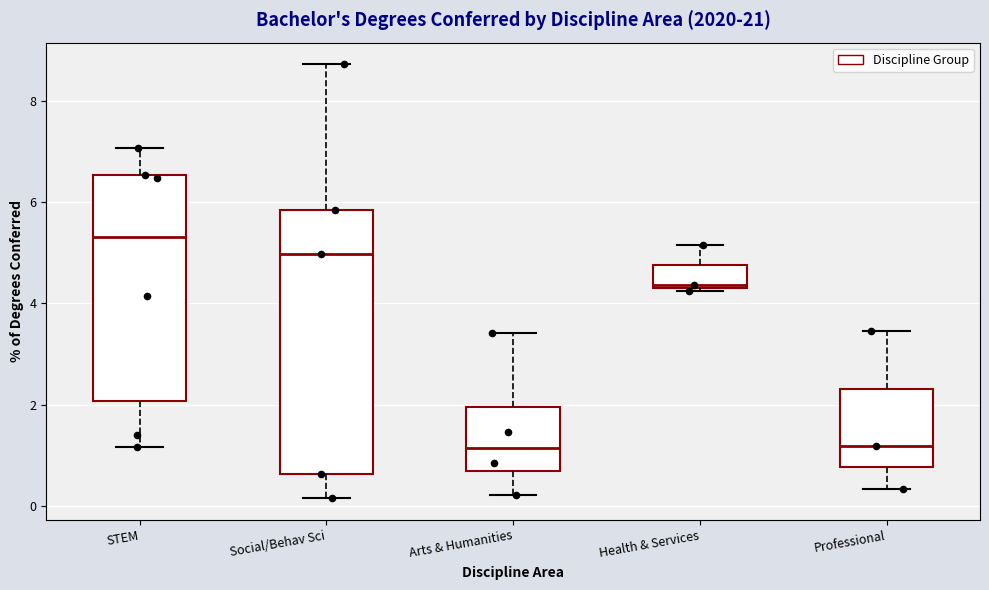

Reading left to right, transcribe this box plot: for each box, give where its median line is, the range the box spans, and where its two whiskers end, as read against the y-axis. The values are not printed on the chart, so give them approximately, as read against the axis.

STEM: median 5.4, box 2.0 to 6.6, whiskers 1.2 to 7.0
Social/Behav Sci: median 5.0, box 0.6 to 5.8, whiskers 0.2 to 8.8
Arts & Humanities: median 1.2, box 0.6 to 2.0, whiskers 0.2 to 3.4
Health & Services: median 4.4, box 4.4 to 4.8, whiskers 4.2 to 5.2
Professional: median 1.2, box 0.8 to 2.4, whiskers 0.4 to 3.4